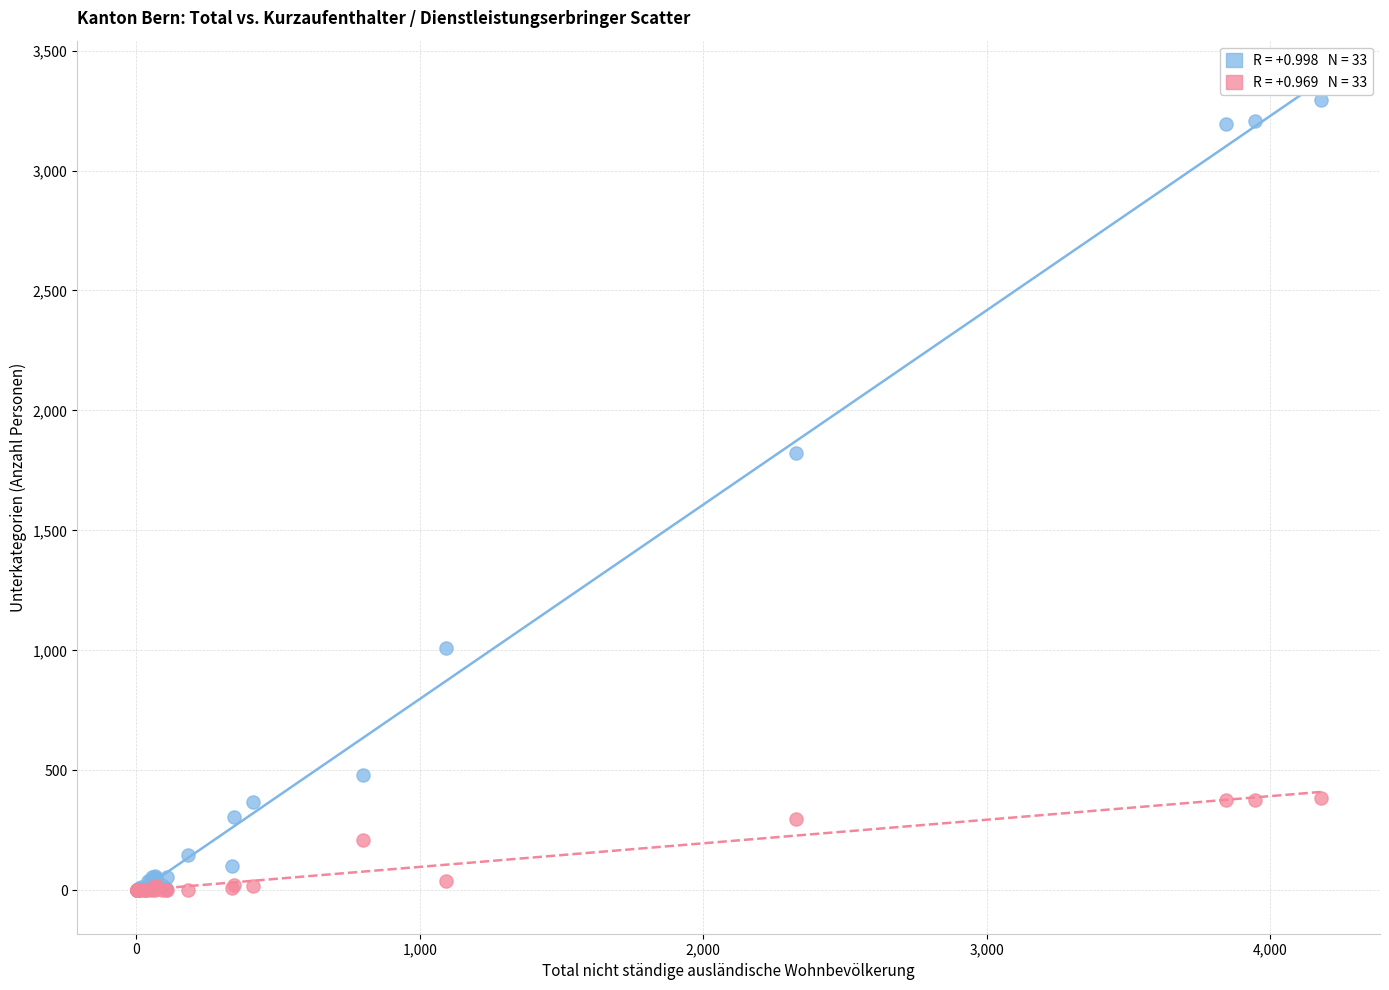

Across all series, what Y value is closest to 1647?

1821